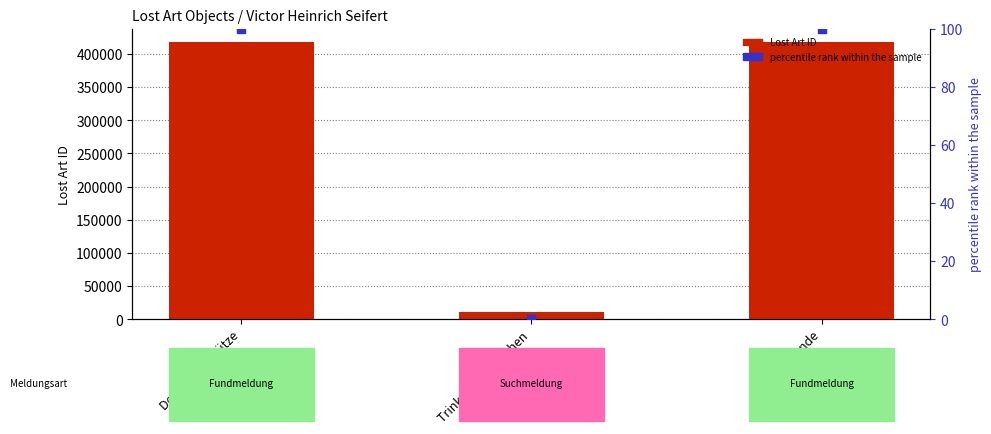

What is the total value across all series at Der Bogenschütze?

417437.0